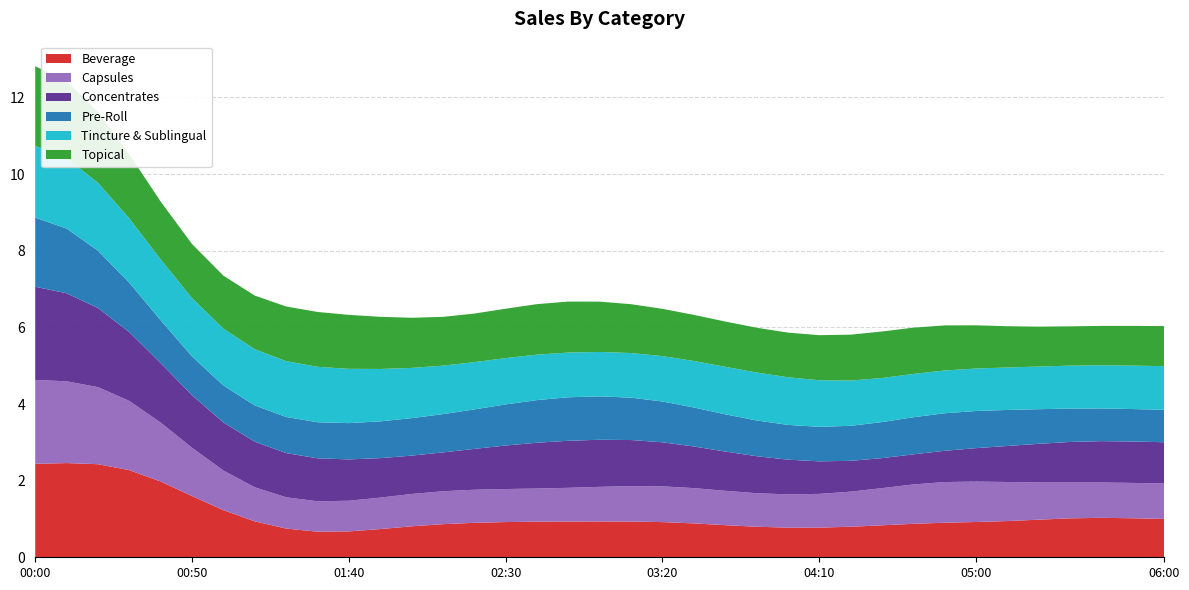

What is the lowest value of the Beverage series?

0.7